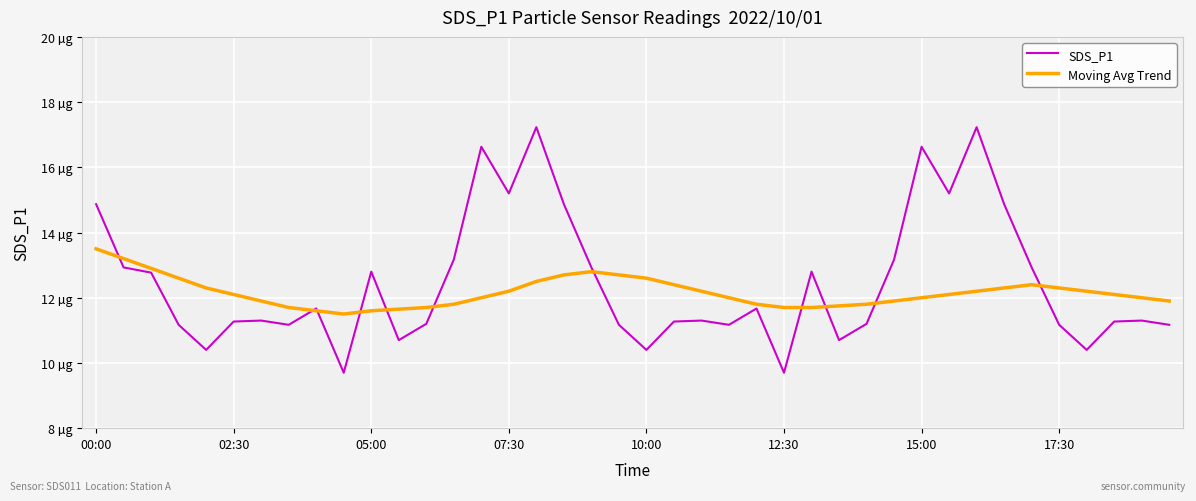

After their last crossing, which series has the higher values: SDS_P1 or Moving Avg Trend?

Moving Avg Trend